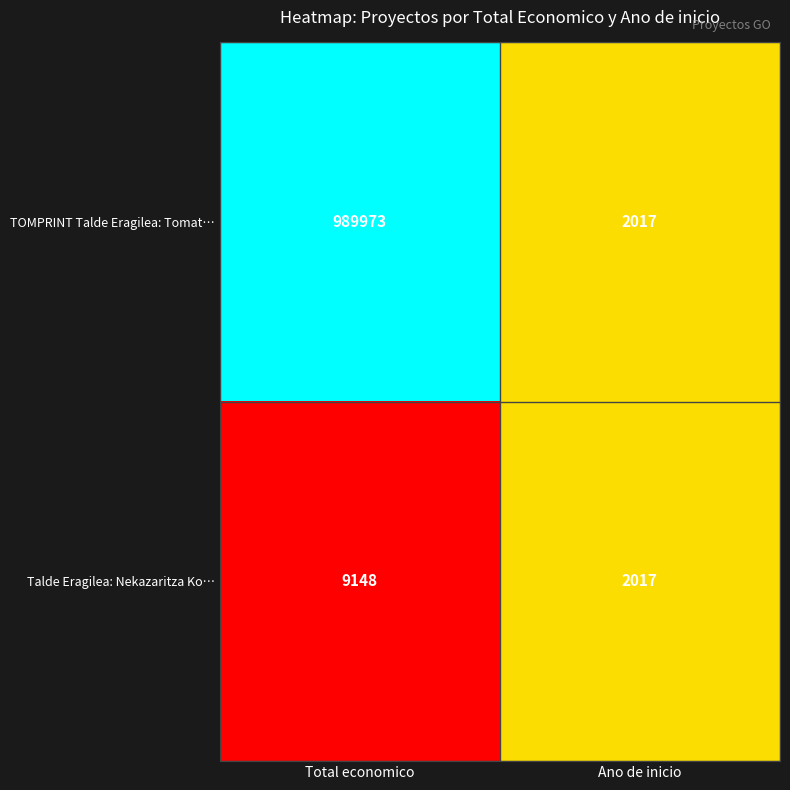

What is the difference between the TOMPRINT Talde Eragilea: Tomat… values at Ano de inicio and Total economico?

987956